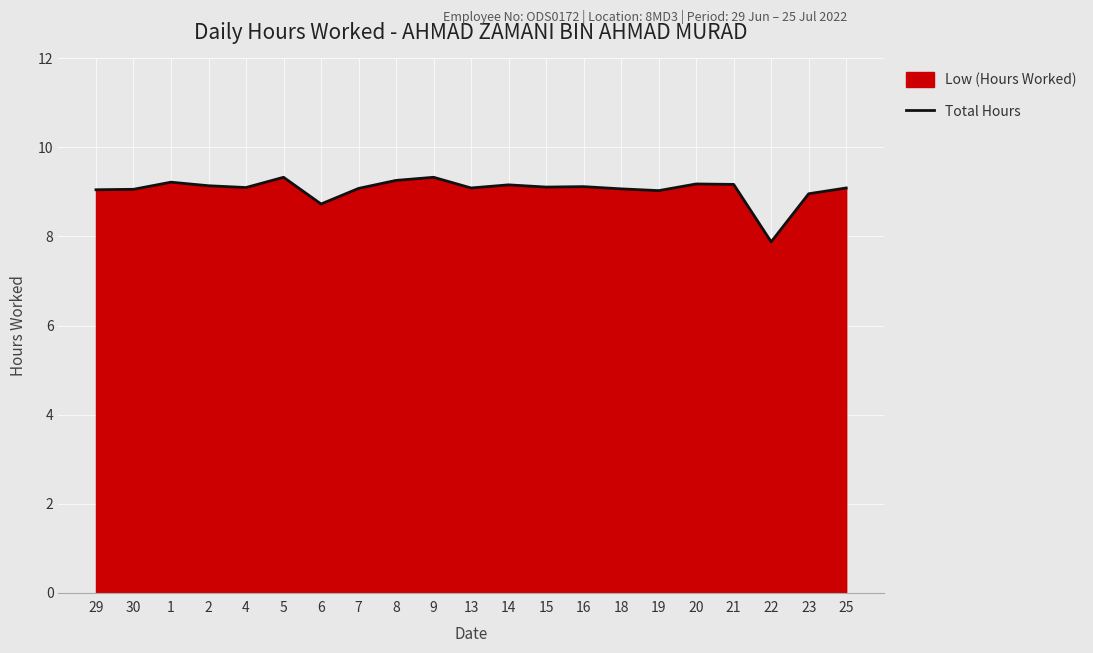

Where is the first local maximum?

1